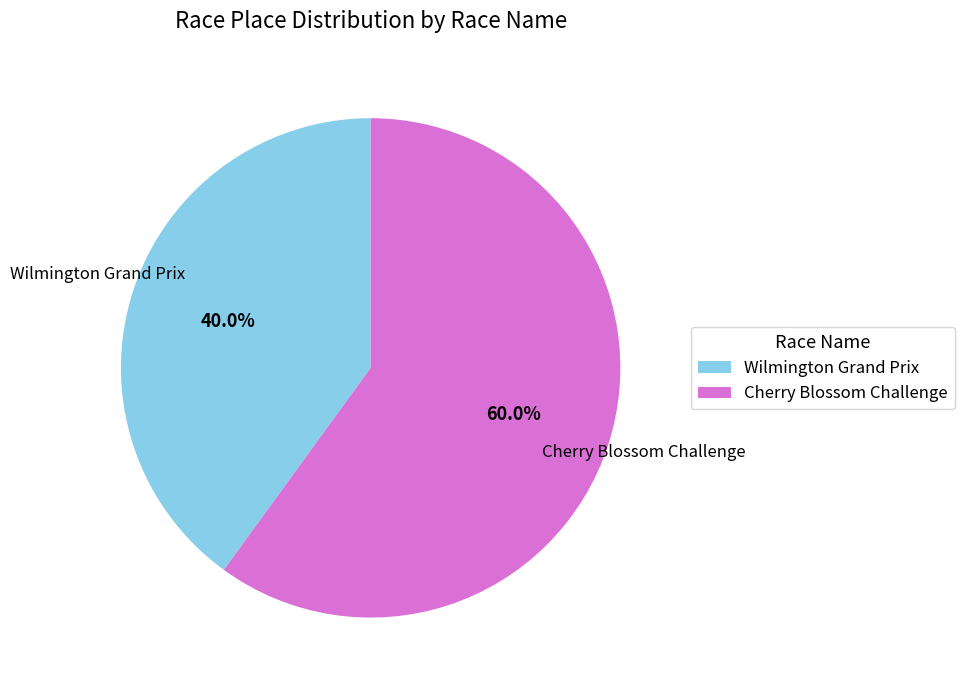

True or false: Cherry Blossom Challenge accounts for 60% of the total.

True